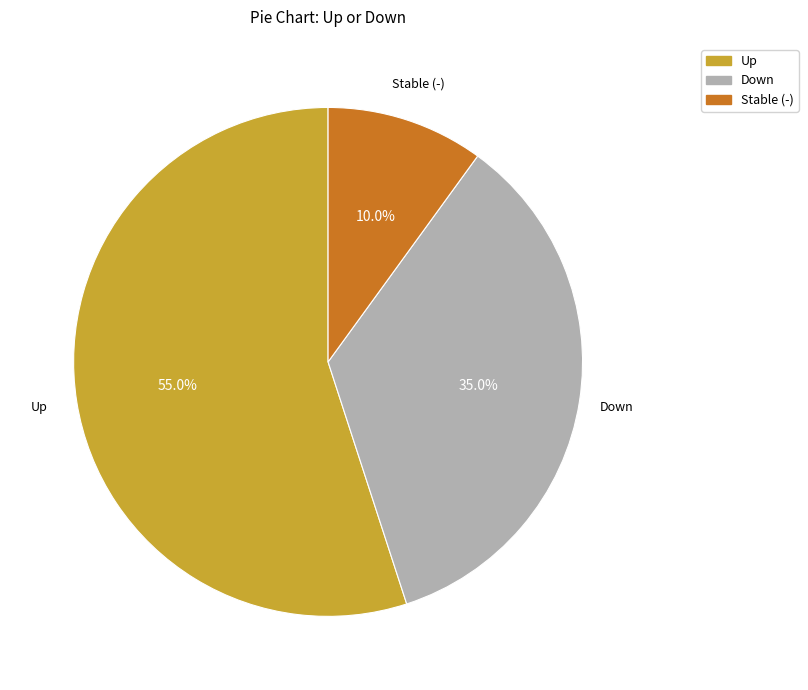

How many slices are in this pie chart?

3